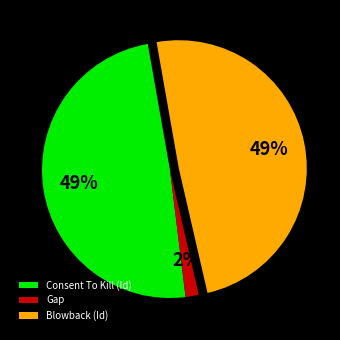

What is the smallest slice in the pie chart?

Gap